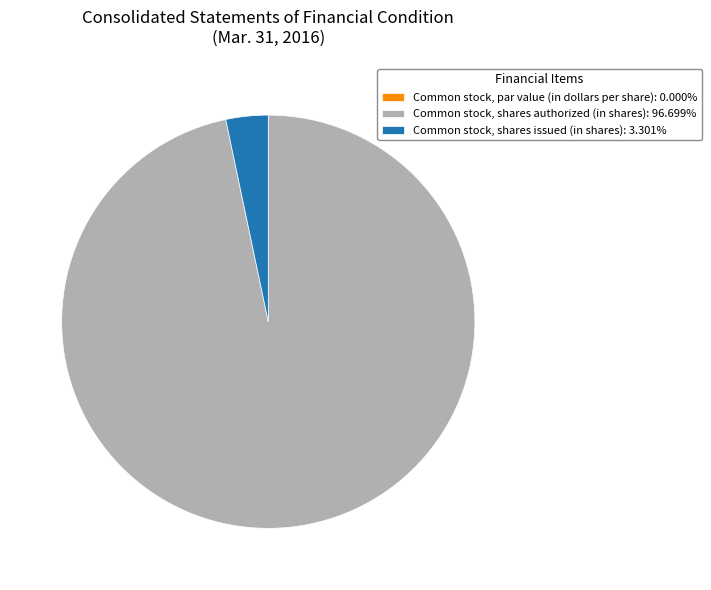

What is the majority slice?

Common stock, shares authorized (in shares)